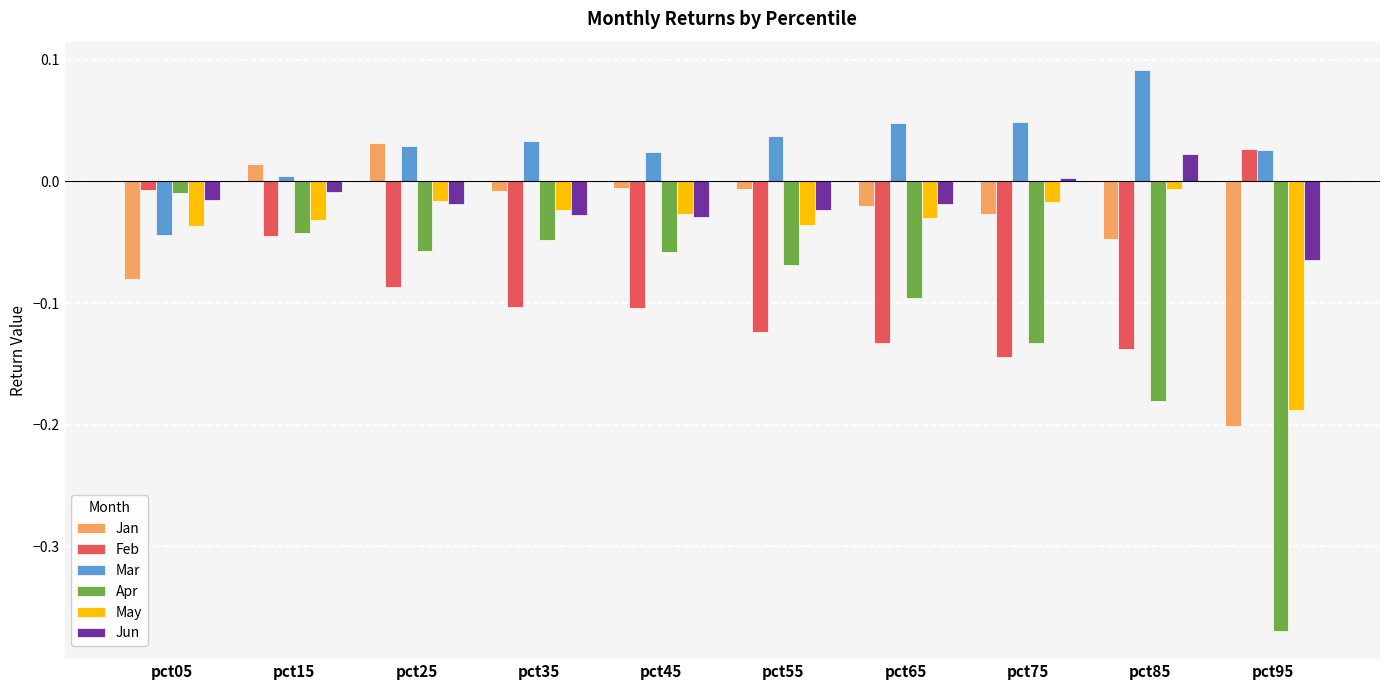

Which series has the widest spread of values?

Apr